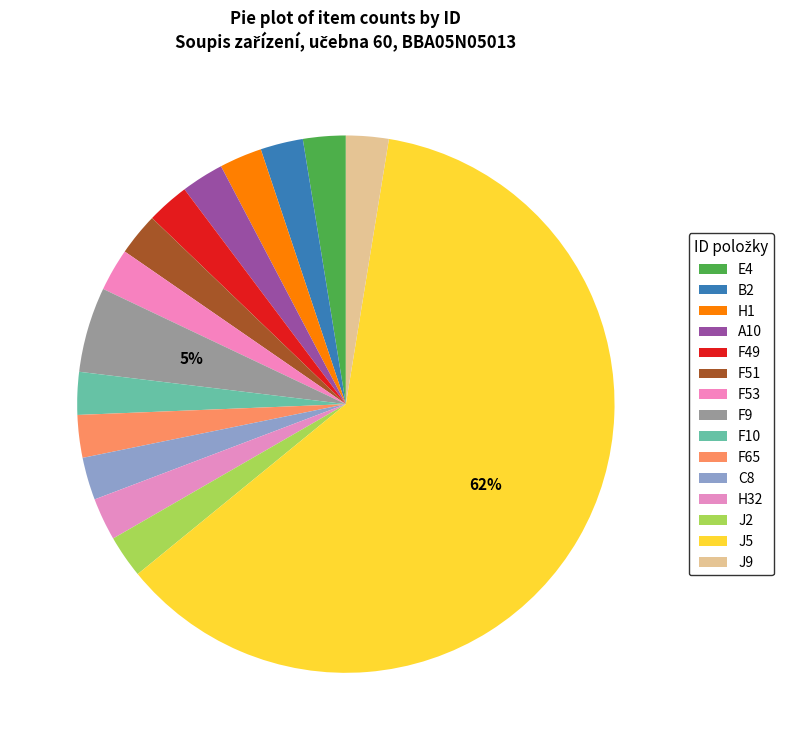

Count the number of slices in the pie.

15